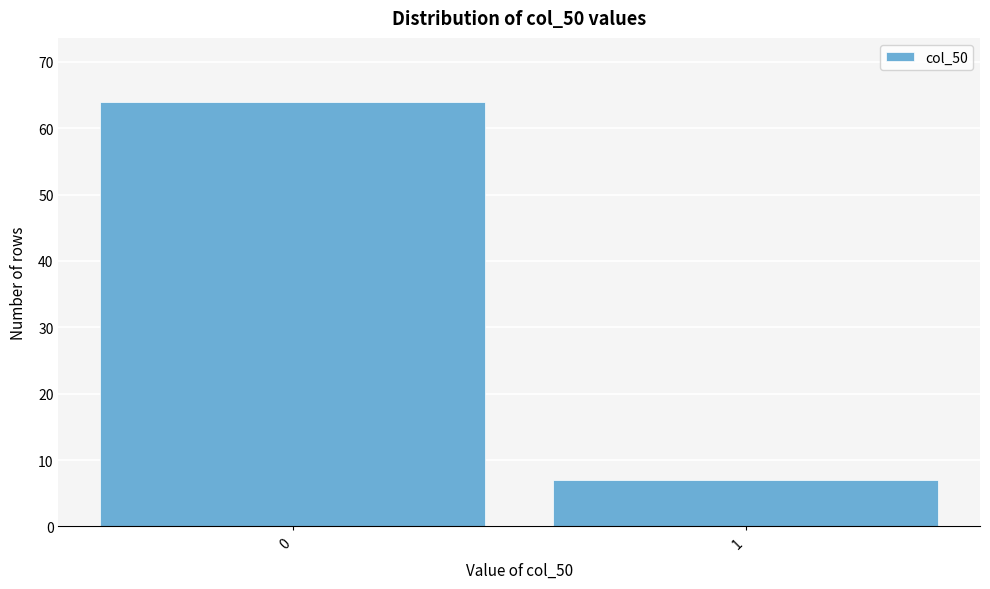

Reading left to right, extract all data points from this chart.

0=64	1=7